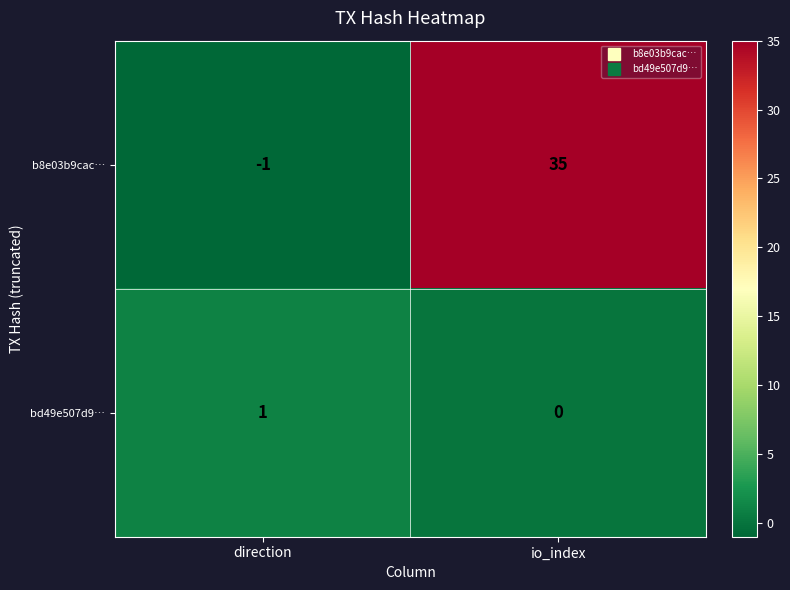

What is the total value across all series at io_index?

35